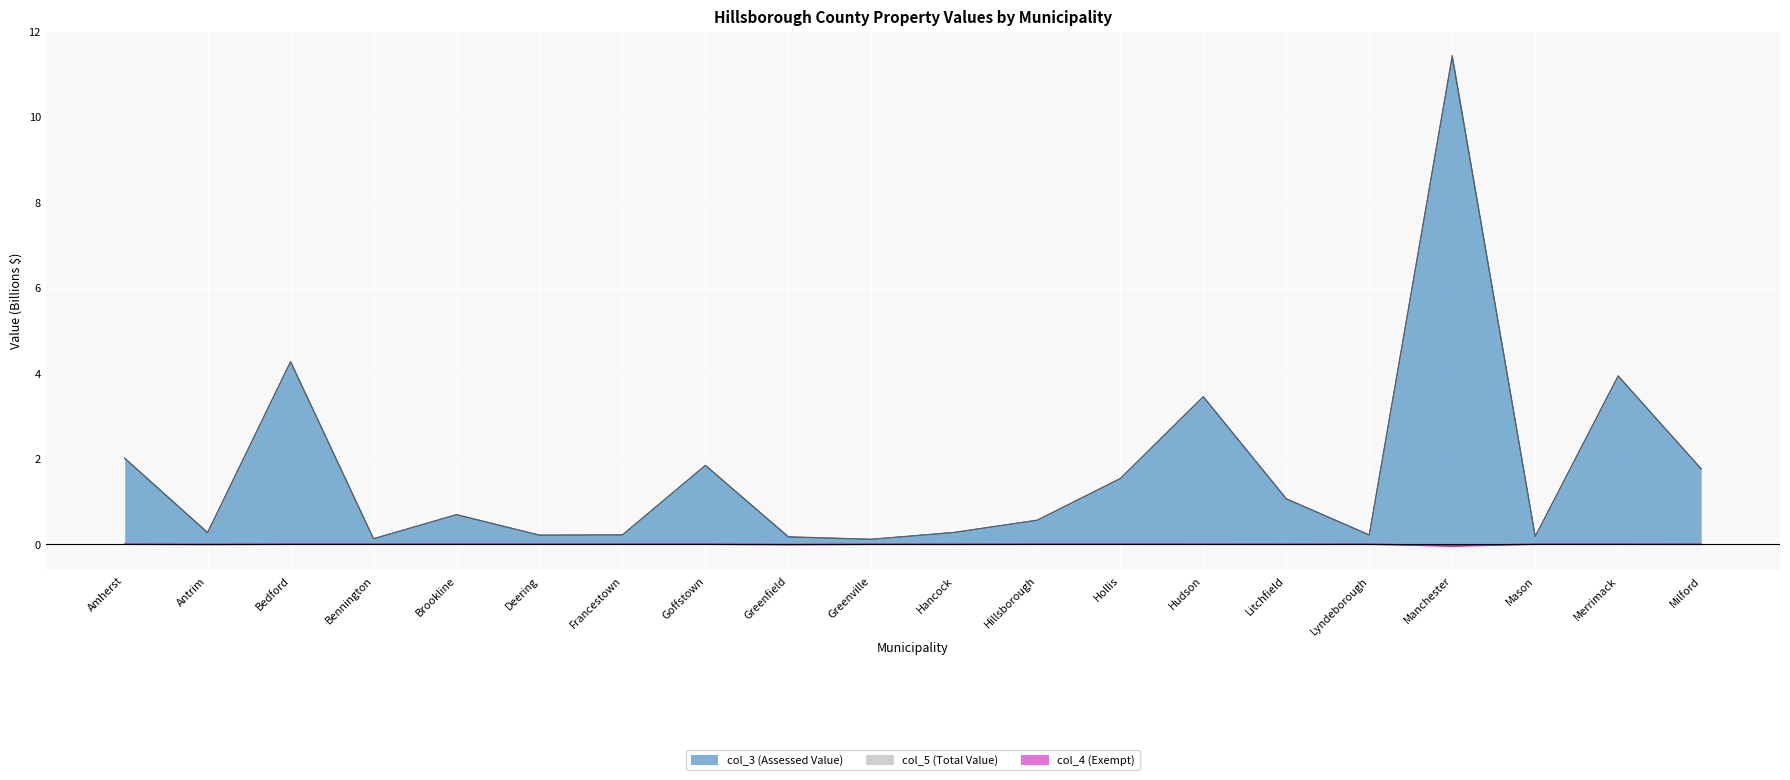

At which label does col_5 (Total Value) reach its peak?

Manchester